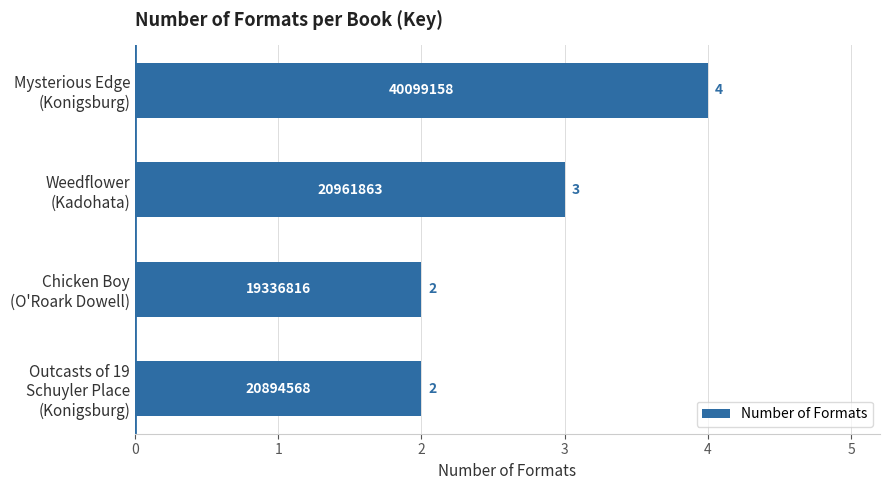

How many values are between 2 and 4?

4